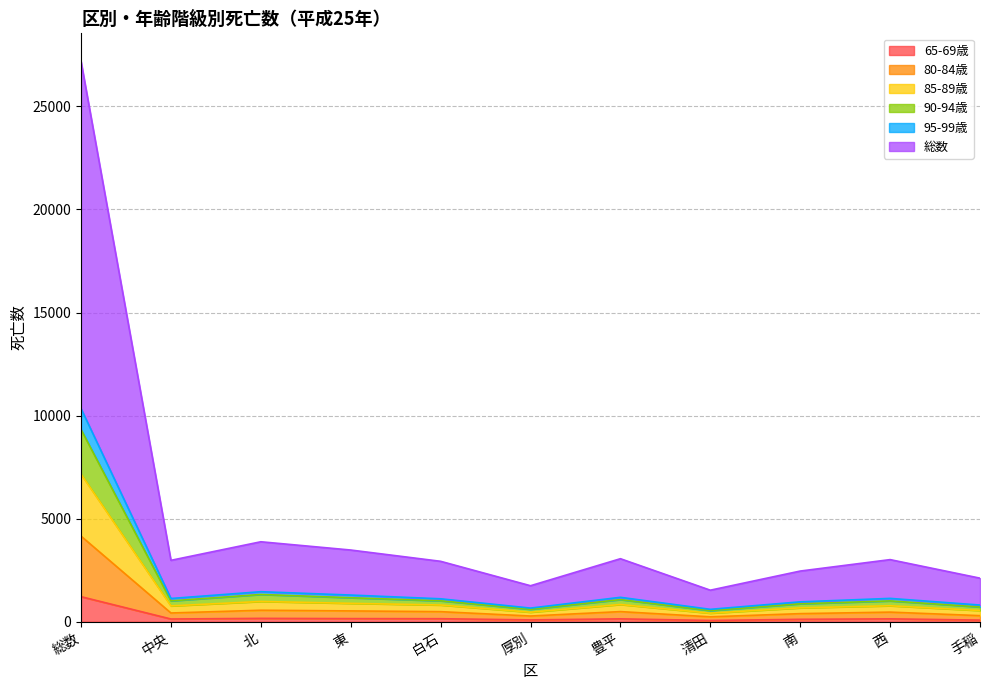

At which category is the sum across all series the highest?

総数